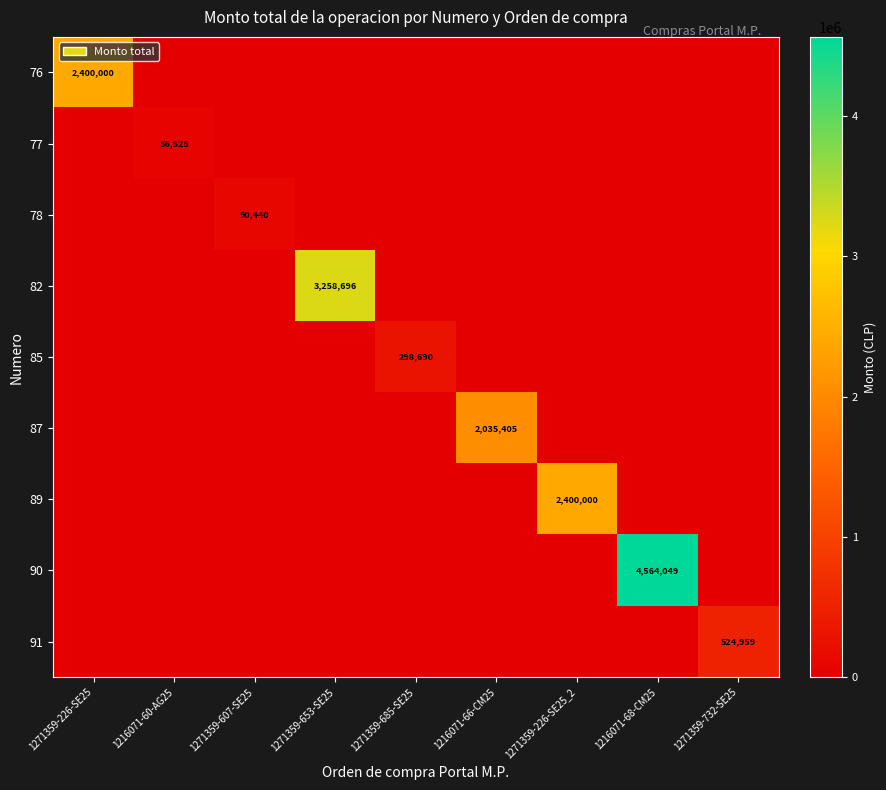

The value of 78 at 1271359-607-SE25 is 148471. True or false?

False